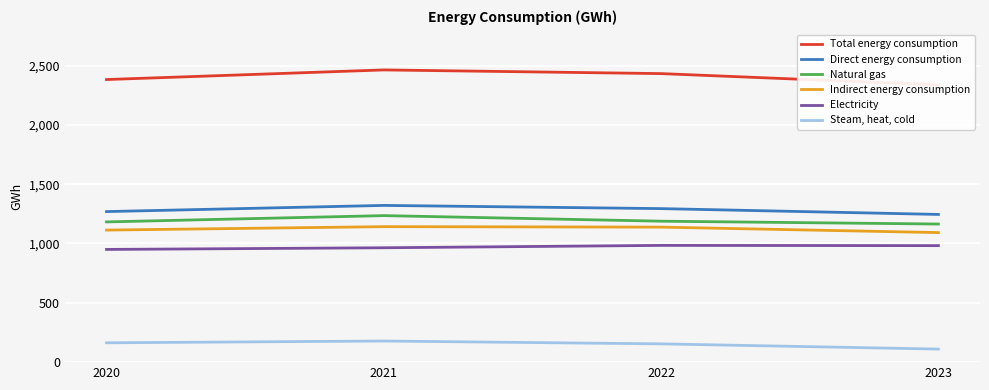

What is the difference between the maximum and minimum values in the Electricity series?

34